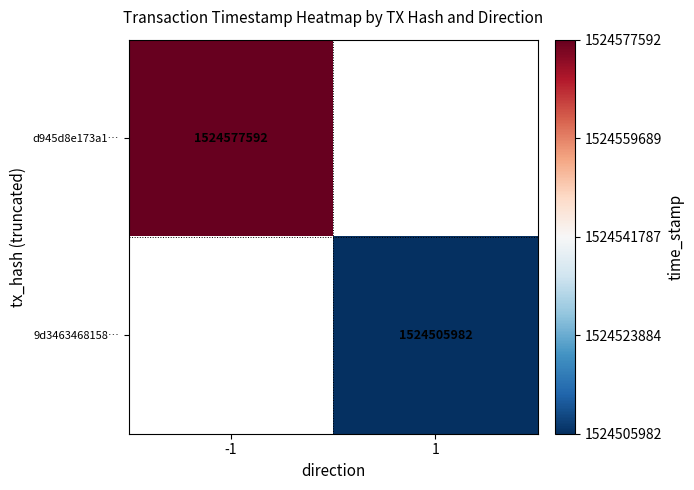

True or false: d945d8e173a1… has a value of 1524577592 at -1.

True